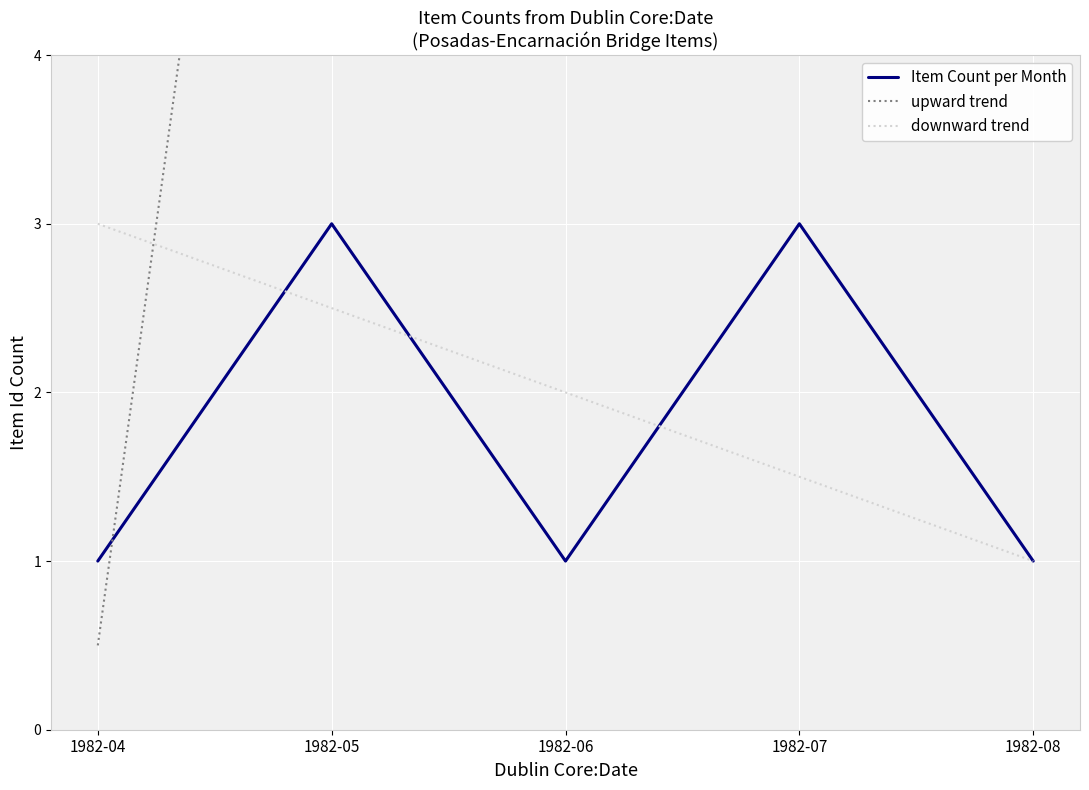

Which category has the highest value in the Item Count per Month series?

1982-05